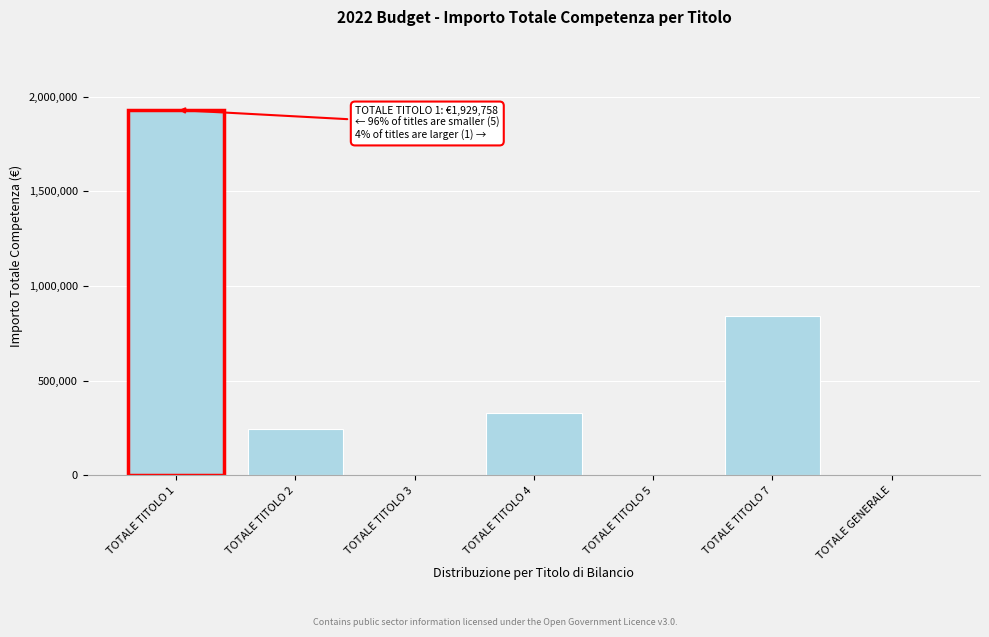

Reading right to left, transcribe all the data shown in this chart.

TOTALE GENERALE=0.0	TOTALE TITOLO 7=838448.7	TOTALE TITOLO 5=0.0	TOTALE TITOLO 4=328038.7	TOTALE TITOLO 3=0.0	TOTALE TITOLO 2=246208.5	TOTALE TITOLO 1=1929757.9